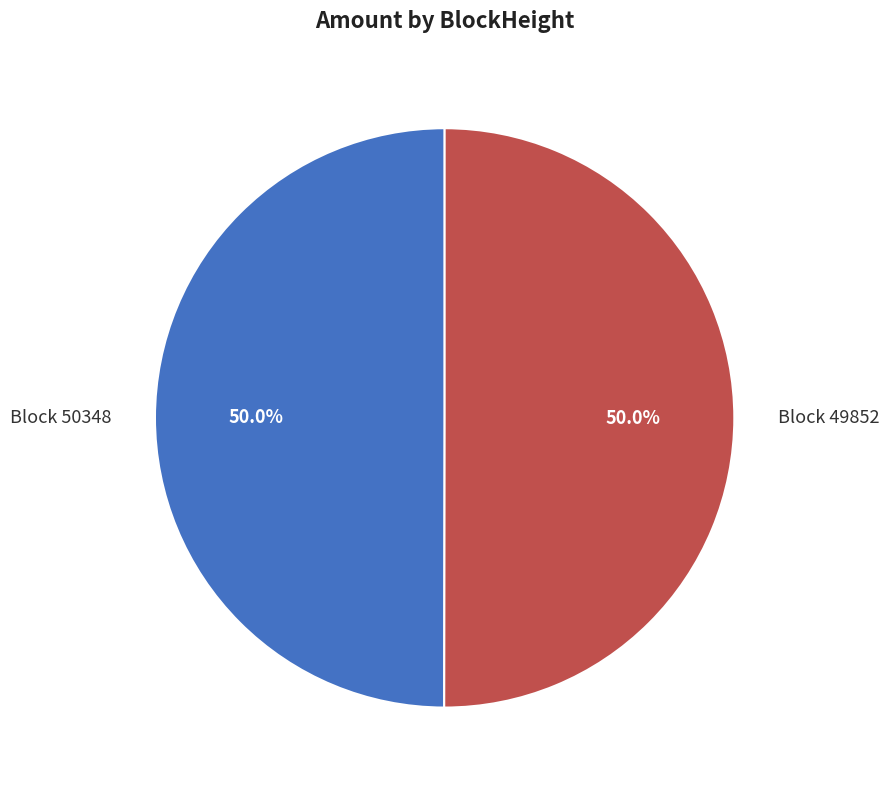

To the nearest percent, what is the difference between the largest and smallest slice percentages?

0%